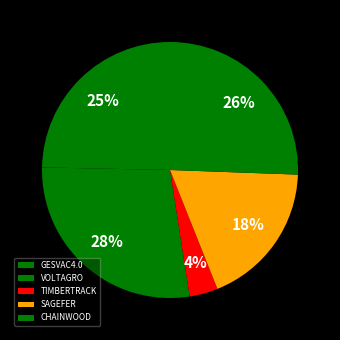

Which has a higher value, TIMBERTRACK or VOLTAGRO?

VOLTAGRO